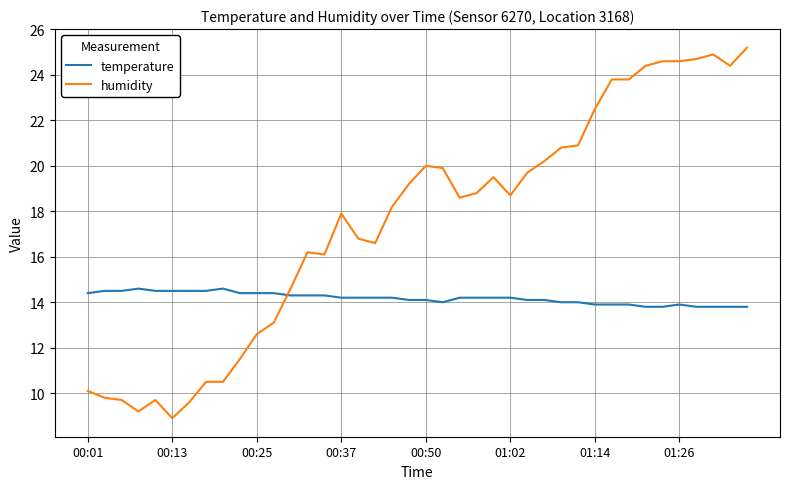

Which series has the largest total across all categories?

humidity